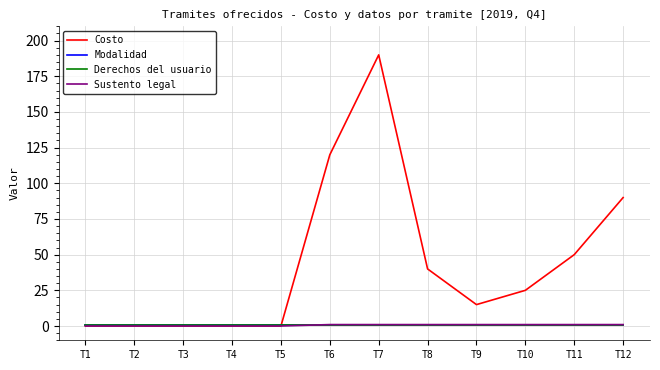

Does the chart have visible grid lines?

Yes